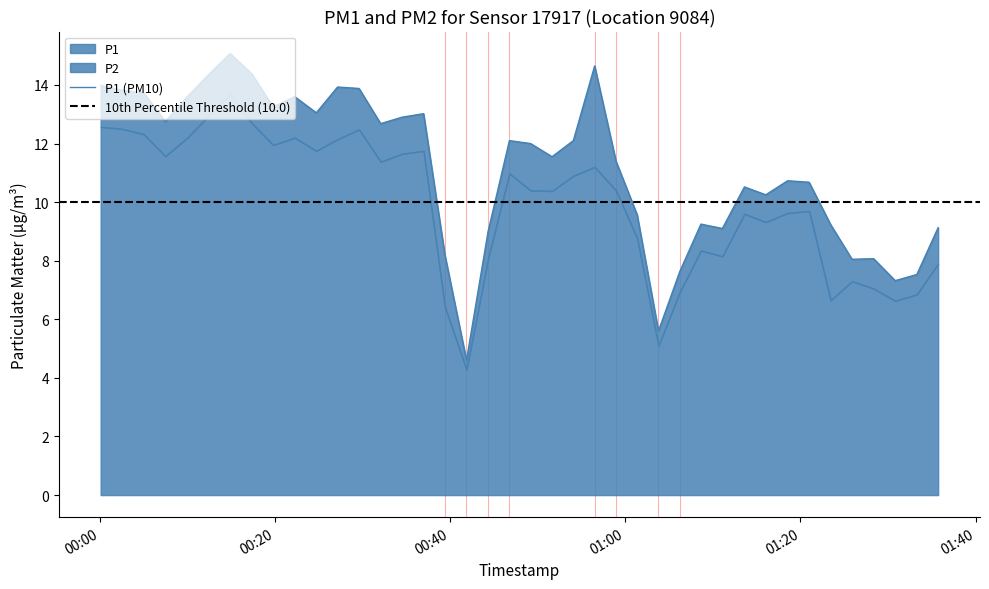

What is the value of the 3rd point from the left?

13.7